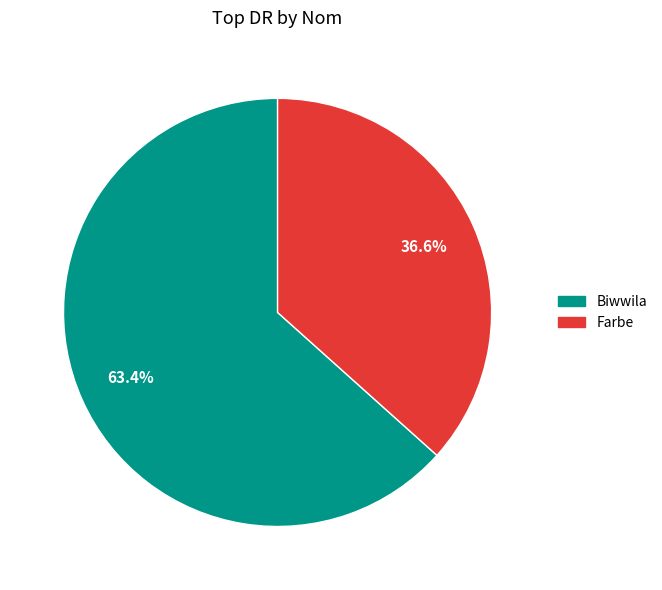

True or false: Farbe accounts for 44% of the total.

False